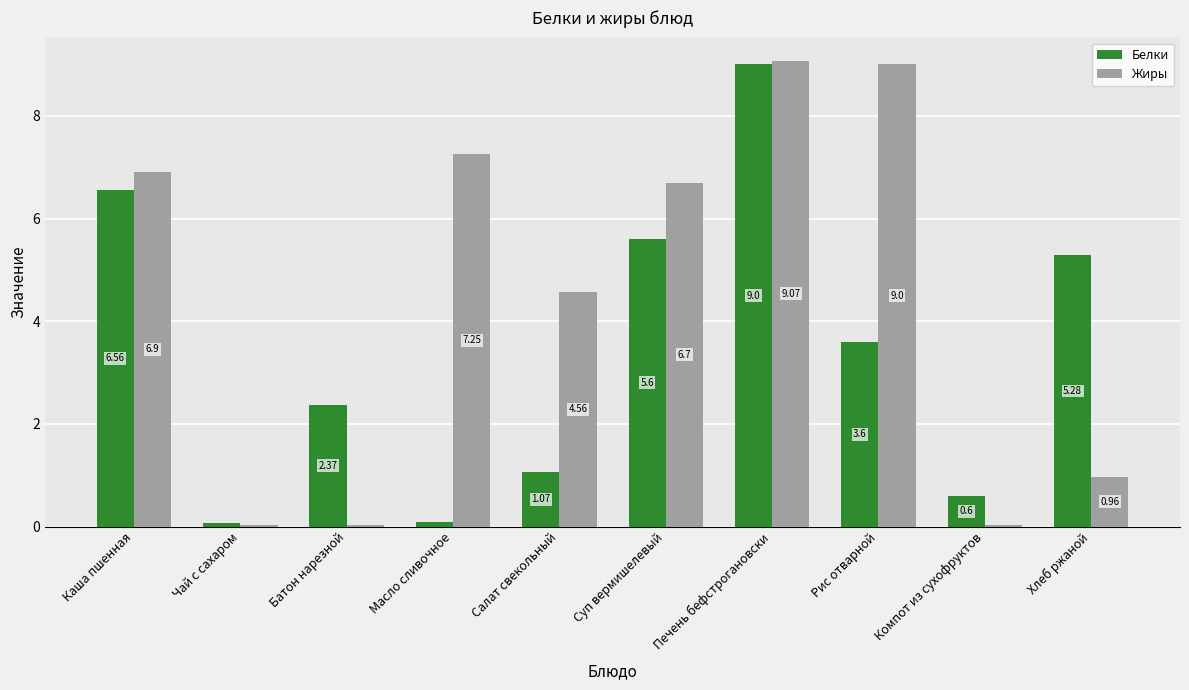

What is the total value across all series at Салат свекольный?

5.6